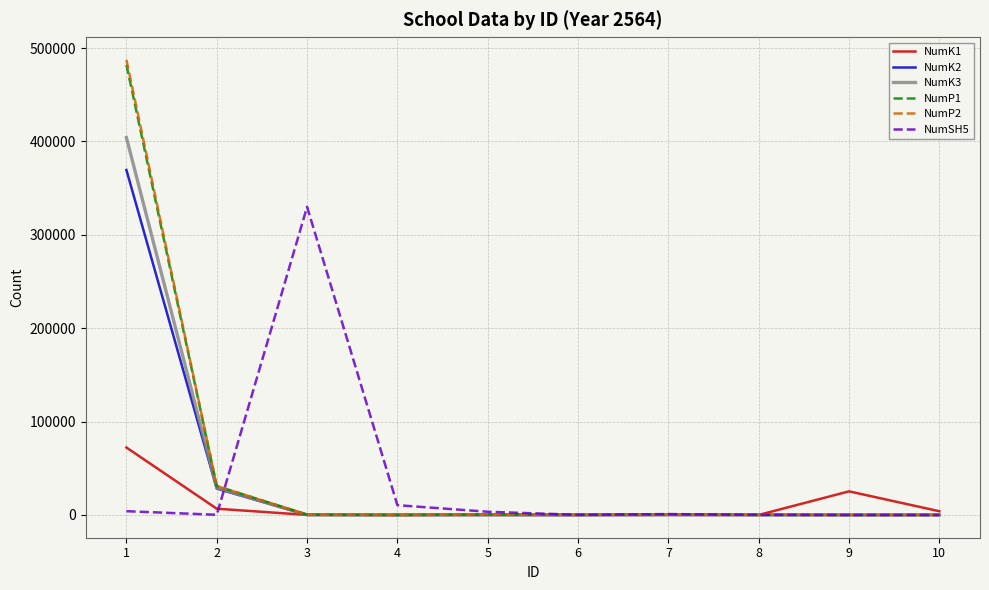

Between 2 and 10, which series saw the biggest shift?

NumP1